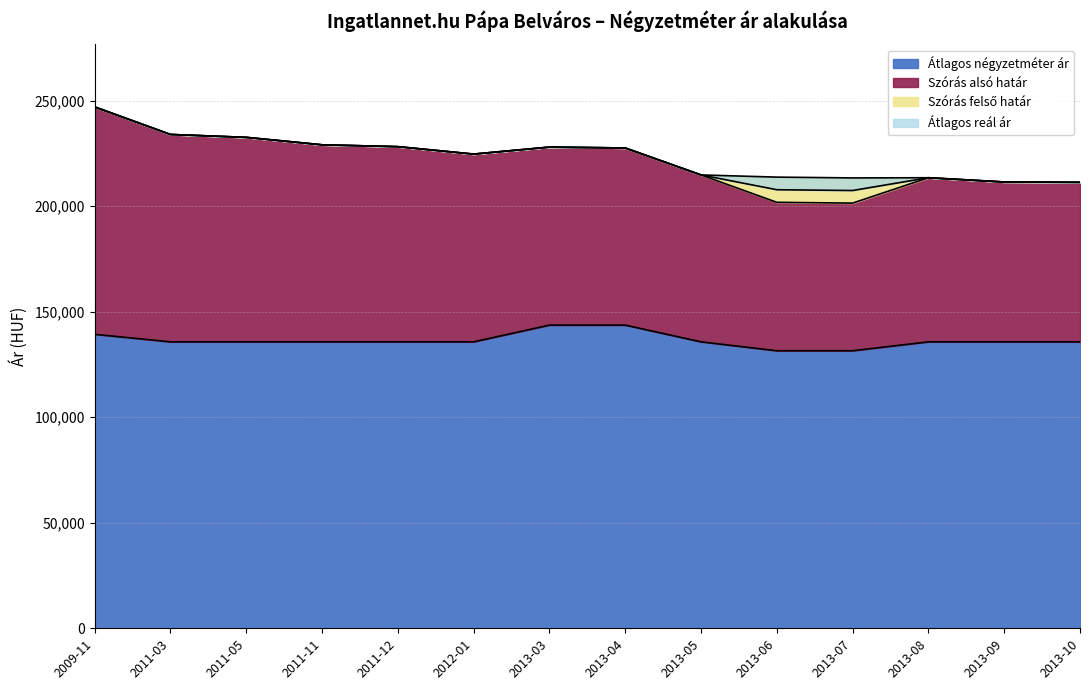

List the labels in order of Szórás felső határ value, largest first.

2009-11, 2011-03, 2011-05, 2011-11, 2011-12, 2013-03, 2013-04, 2012-01, 2013-05, 2013-06, 2013-08, 2013-07, 2013-09, 2013-10